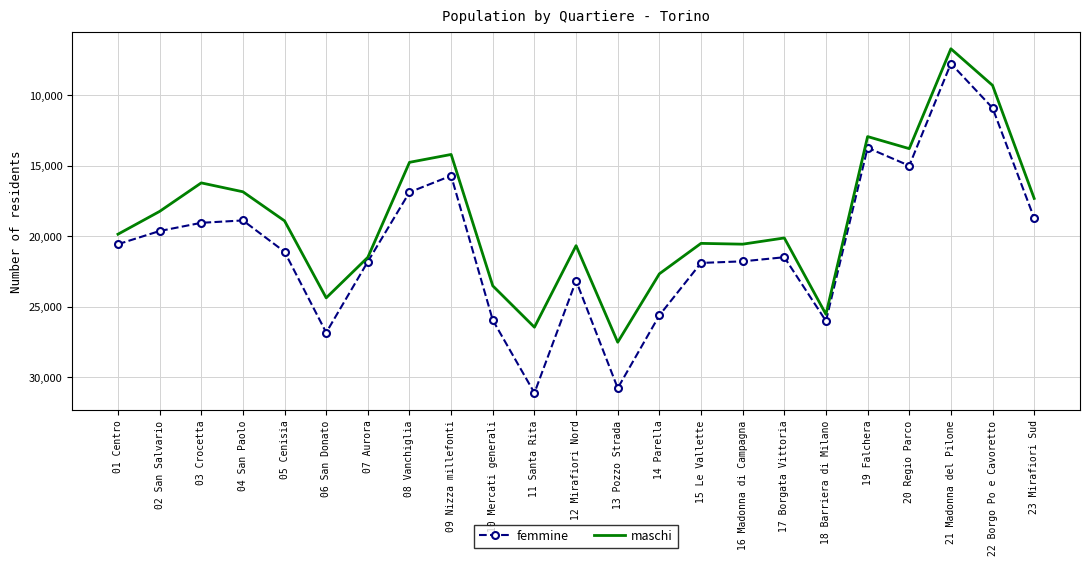

True or false: femmine and maschi cross at least once.

False